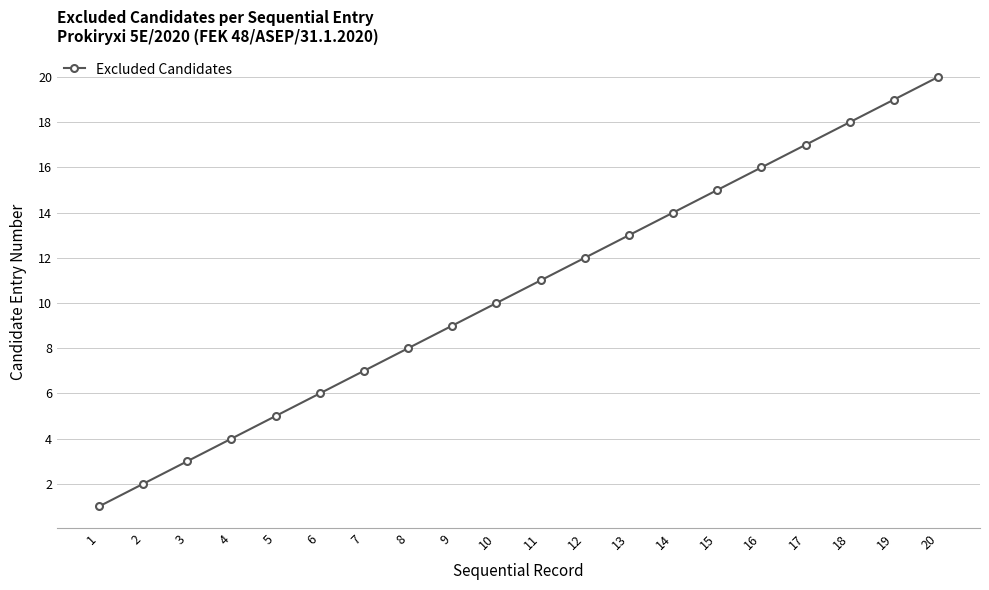

True or false: the data has more than 1 interior local peaks.

False